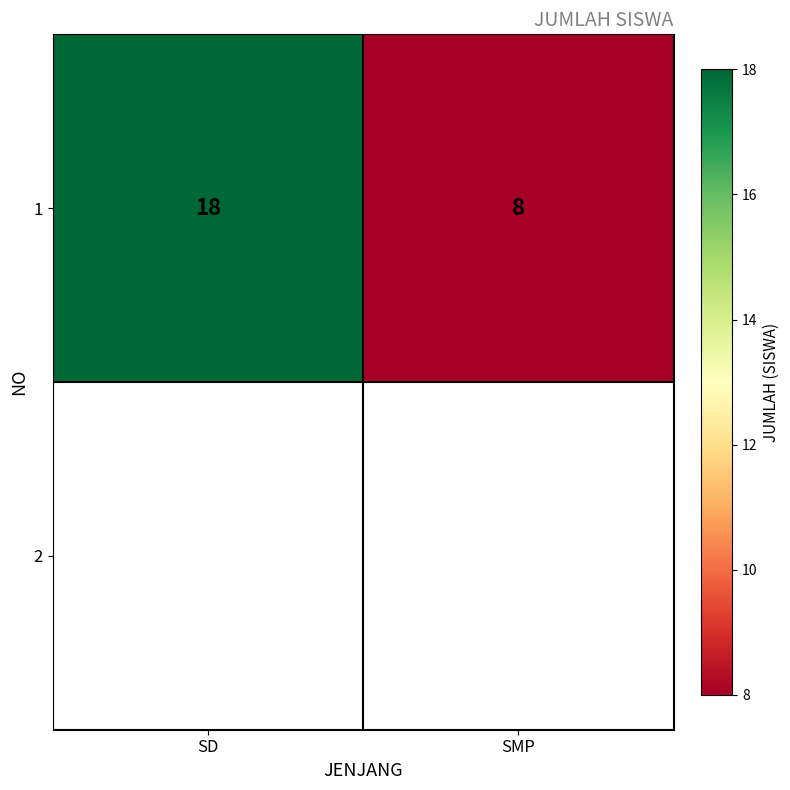

What is the sum of the values at SD and SMP?

26